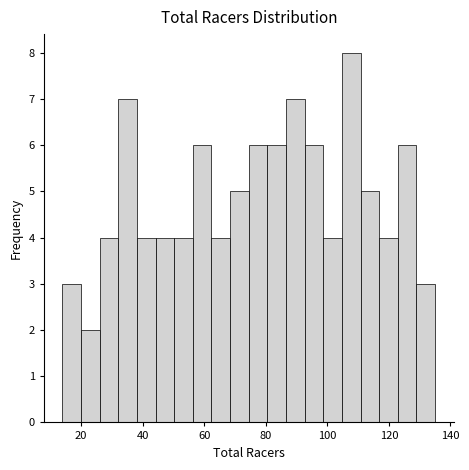

Around what value on the x-axis is the tallest bar? Give the approximate position of its centre, as read against the axis.

108